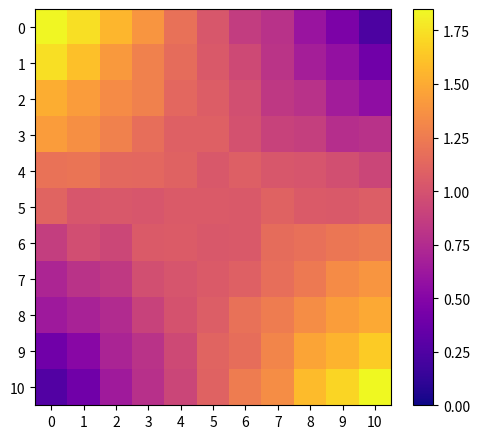

At which category is the sum across all series the highest?

8